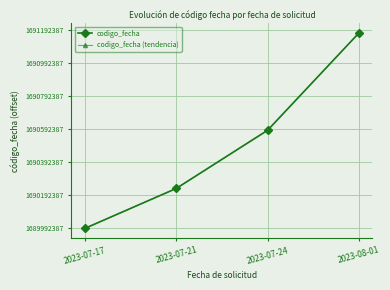

List the series in order of their peak value, highest first.

codigo_fecha, codigo_fecha (tendencia)